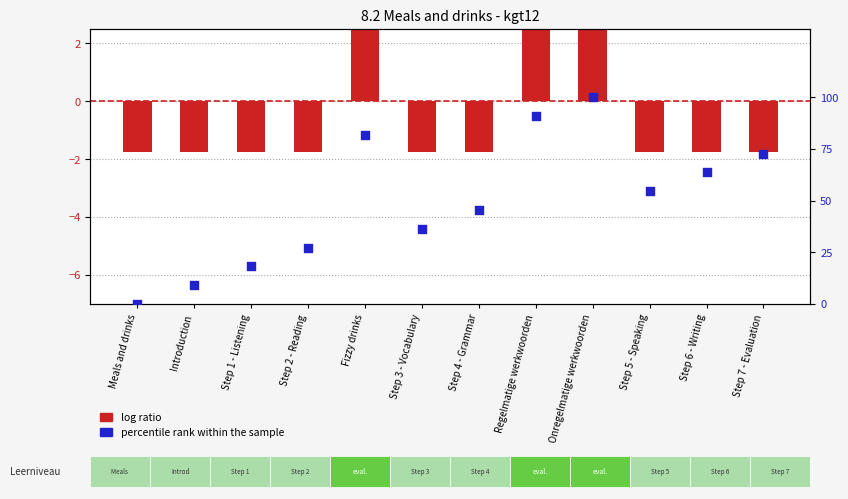

Which series has the widest spread of Y values?

percentile rank within the sample